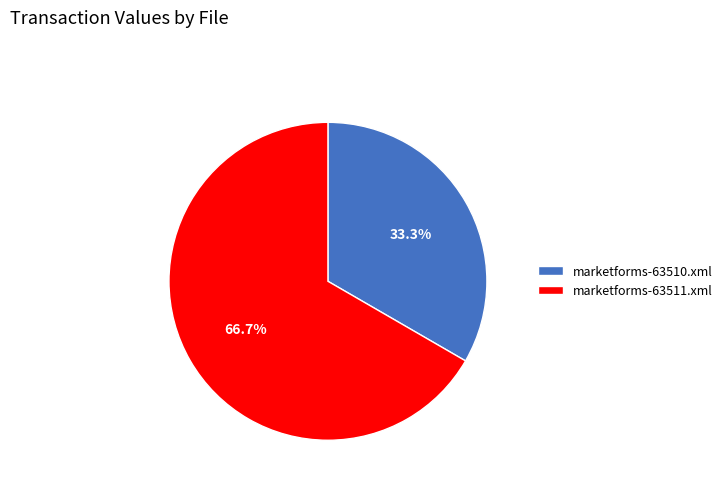

To the nearest percent, what is the combined percentage of marketforms-63510.xml and marketforms-63511.xml?

100%